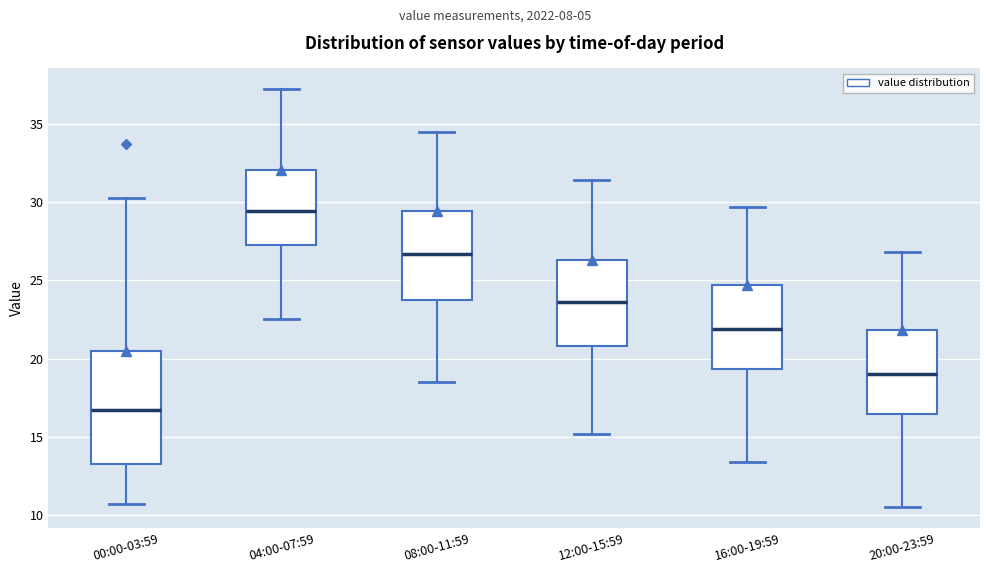

Reading left to right, transcribe this box plot: for each box, give where its median line is, the range the box spans, and where its two whiskers end, as read against the y-axis. The values are not printed on the chart, so give them approximately, as read against the axis.

00:00-03:59: median 16.5, box 13.5 to 20.5, whiskers 10.5 to 30.0
04:00-07:59: median 29.5, box 27.5 to 32.0, whiskers 22.5 to 37.0
08:00-11:59: median 26.5, box 24.0 to 29.5, whiskers 18.5 to 34.5
12:00-15:59: median 23.5, box 21.0 to 26.5, whiskers 15.0 to 31.5
16:00-19:59: median 22.0, box 19.5 to 24.5, whiskers 13.5 to 29.5
20:00-23:59: median 19.0, box 16.5 to 22.0, whiskers 10.5 to 27.0